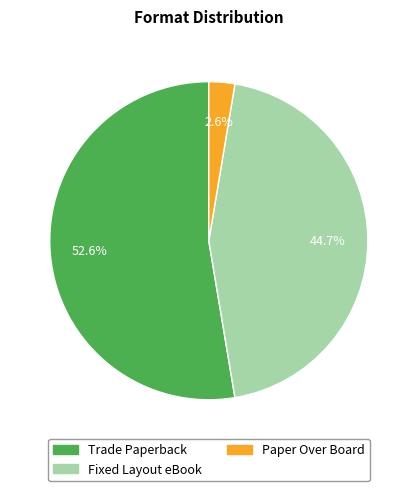

What is the total percentage of Trade Paperback and Paper Over Board?

55.3%